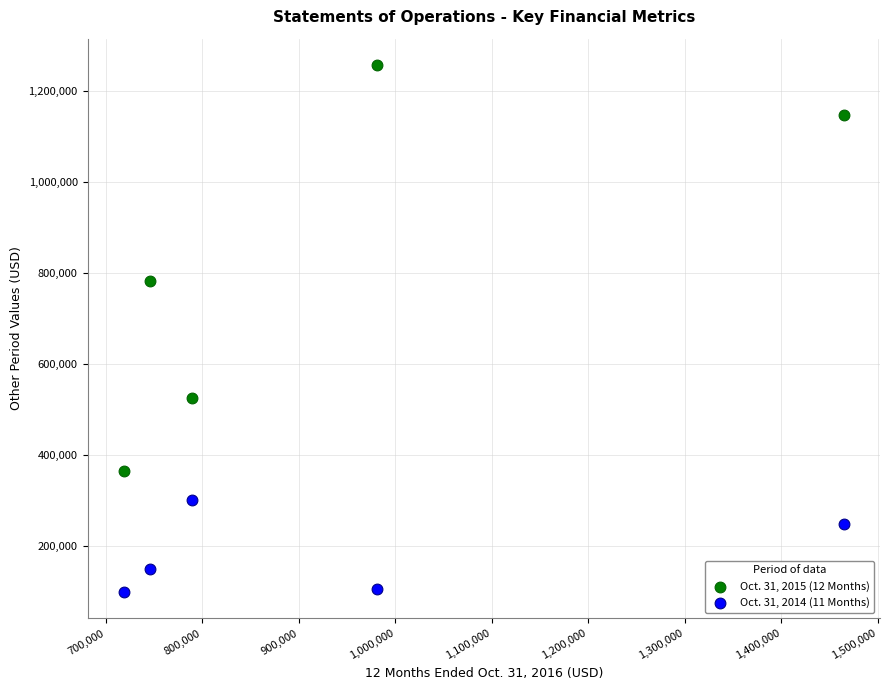

What is the X range (max minus min) for the scatter plot?

746362